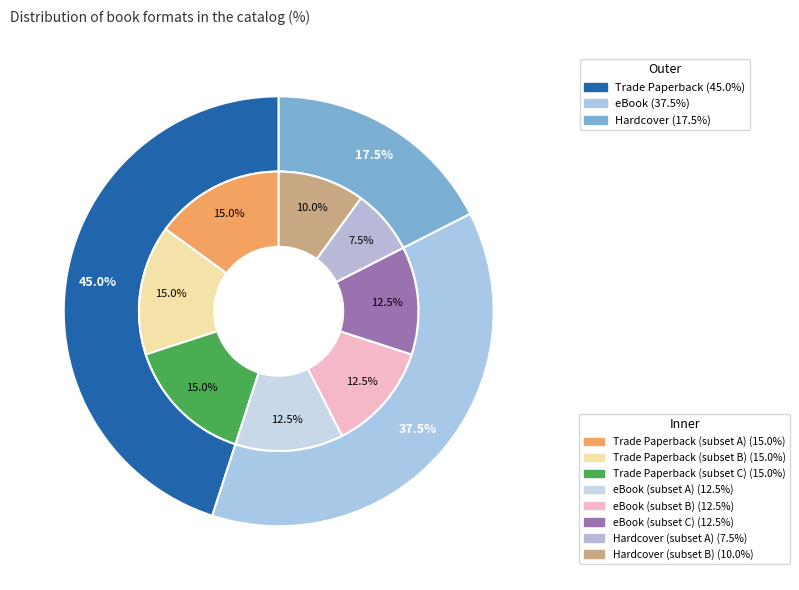

What is the ratio of the value at Trade Paperback to the value at eBook?

1.2